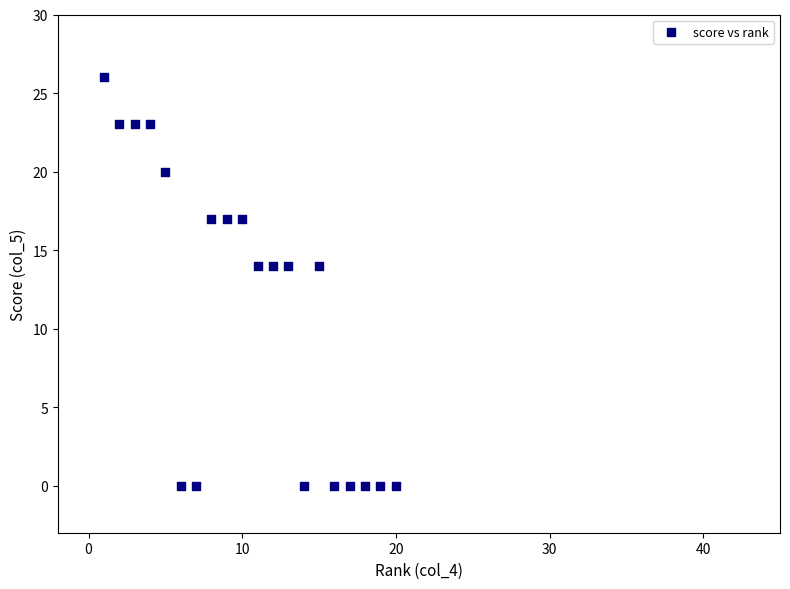

What is the range of Y values (max minus min)?

26